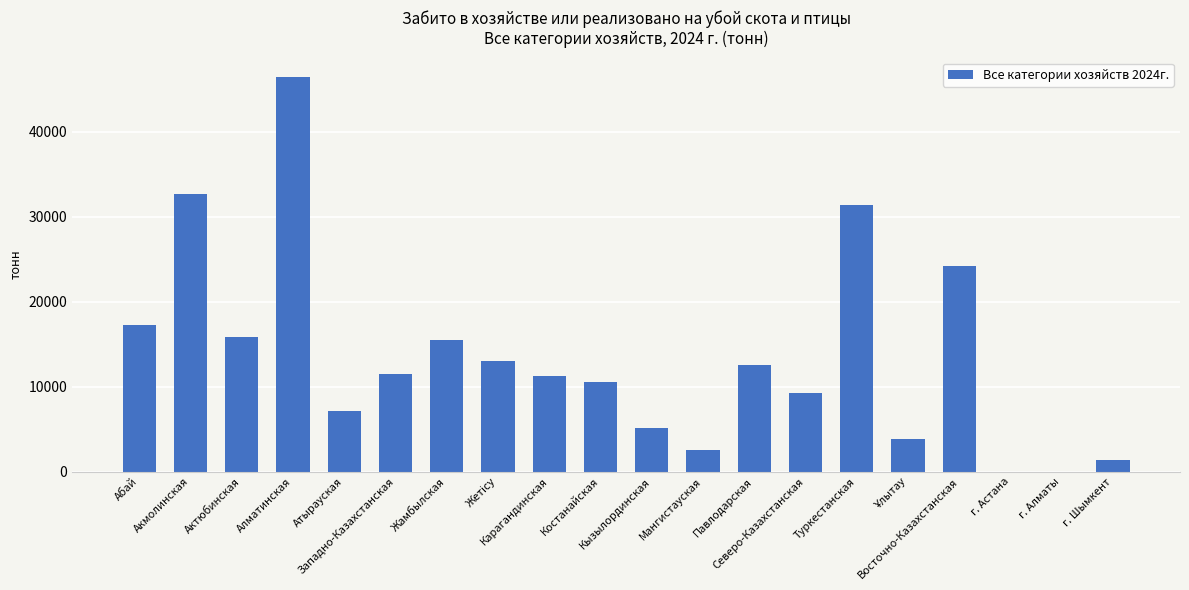

What is the sum of all values?

271375.6